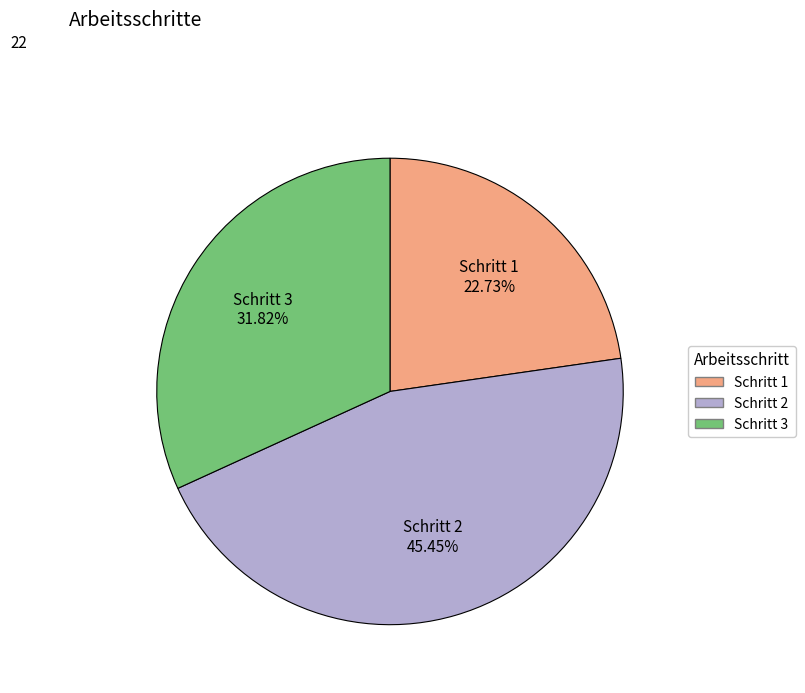

How many segments does this pie chart have?

3